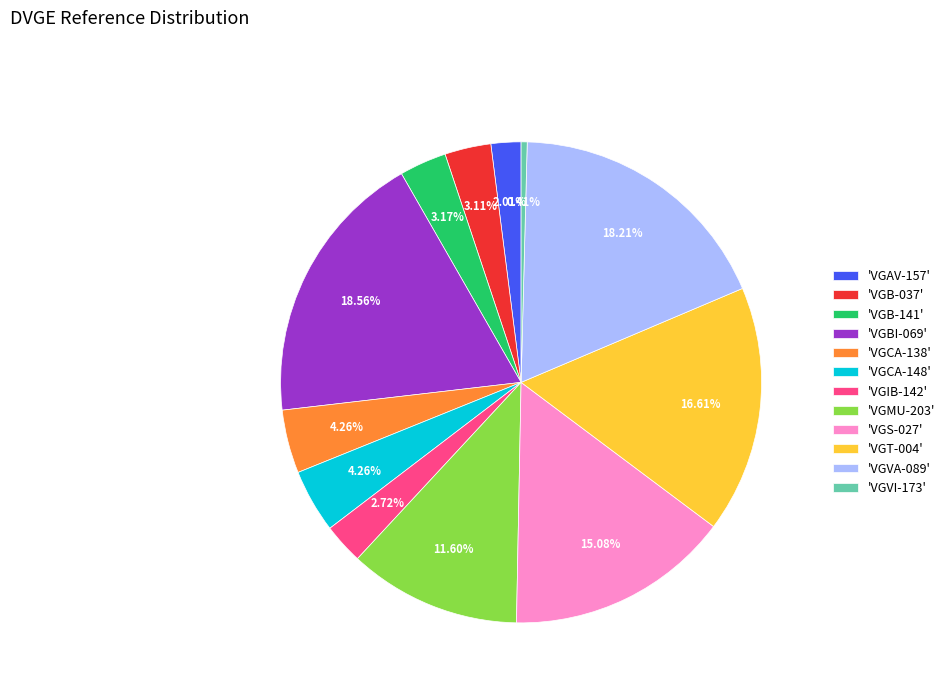

Does 'VGT-004' represent more than half of the total?

No